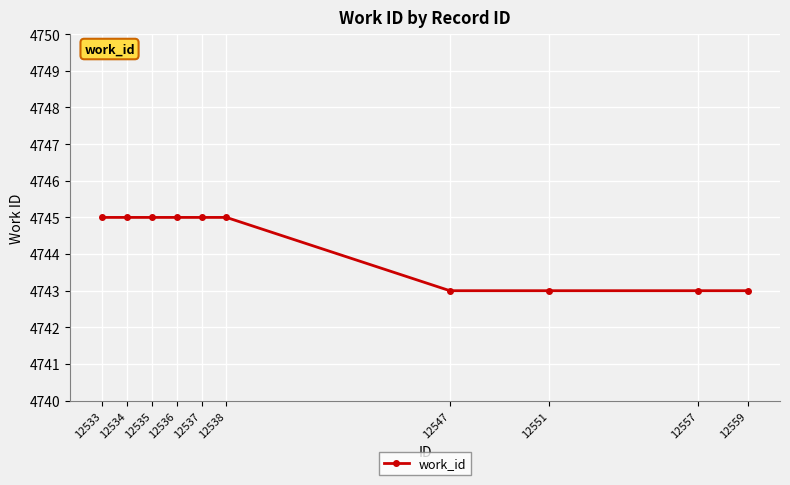

How many data points are less than 4745?

4